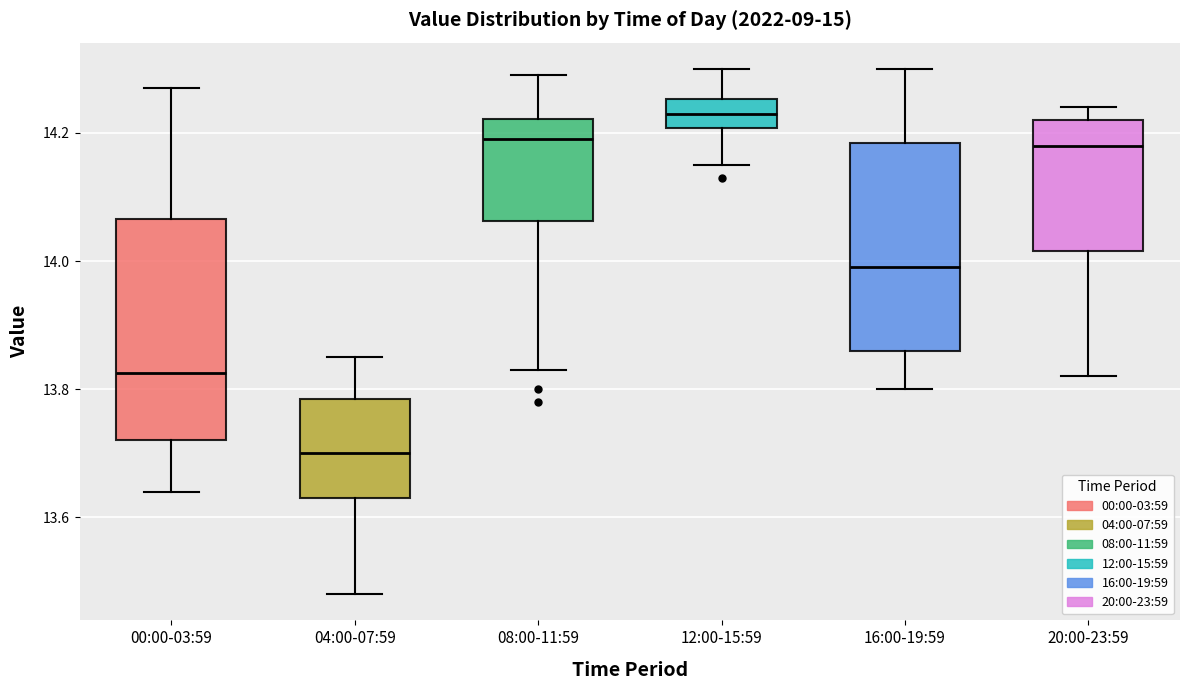

Reading left to right, read every box against the y-axis: the position of its median line, the range the box covers, and the ends of its whiskers. The values are not printed on the chart, so give them approximately, as read against the axis.

00:00-03:59: median 13.82, box 13.72 to 14.06, whiskers 13.64 to 14.28
04:00-07:59: median 13.70, box 13.64 to 13.78, whiskers 13.48 to 13.86
08:00-11:59: median 14.20, box 14.06 to 14.22, whiskers 13.84 to 14.30
12:00-15:59: median 14.24, box 14.20 to 14.26, whiskers 14.16 to 14.30
16:00-19:59: median 14.00, box 13.86 to 14.18, whiskers 13.80 to 14.30
20:00-23:59: median 14.18, box 14.02 to 14.22, whiskers 13.82 to 14.24